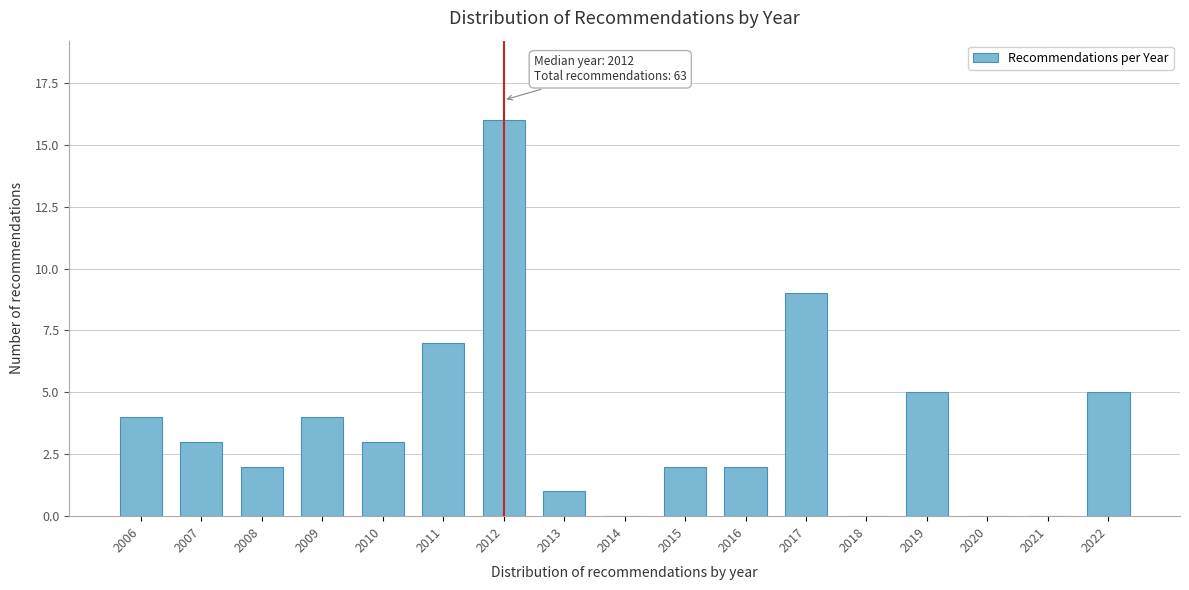

Reading left to right, what are all the values shown in this chart?

2006=4	2007=3	2008=2	2009=4	2010=3	2011=7	2012=16	2013=1	2014=0	2015=2	2016=2	2017=9	2018=0	2019=5	2020=0	2021=0	2022=5